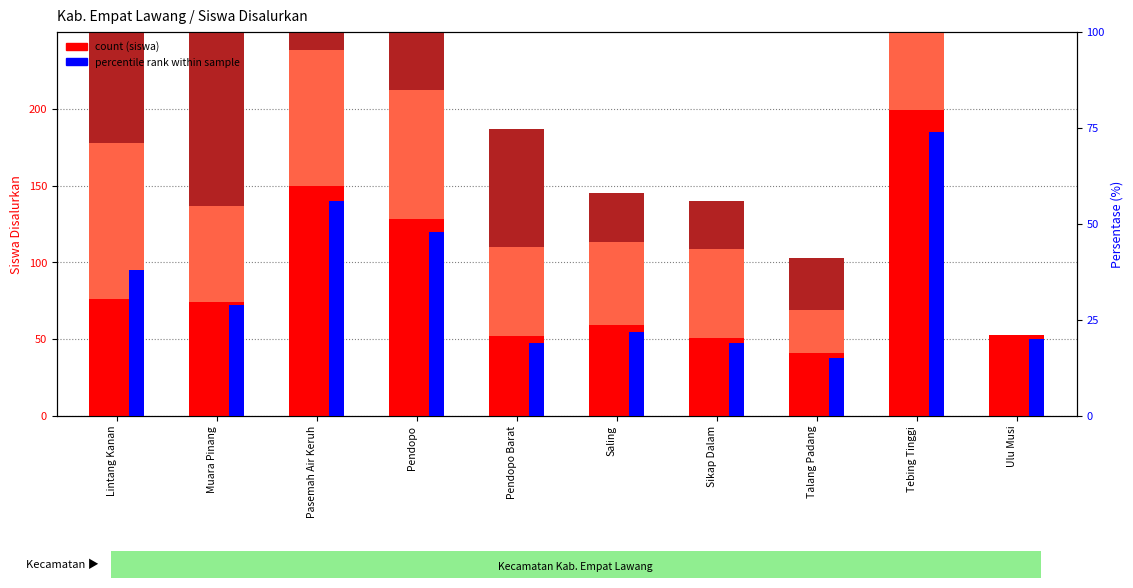

What is the difference between the maximum and minimum values in the SMK series?

135